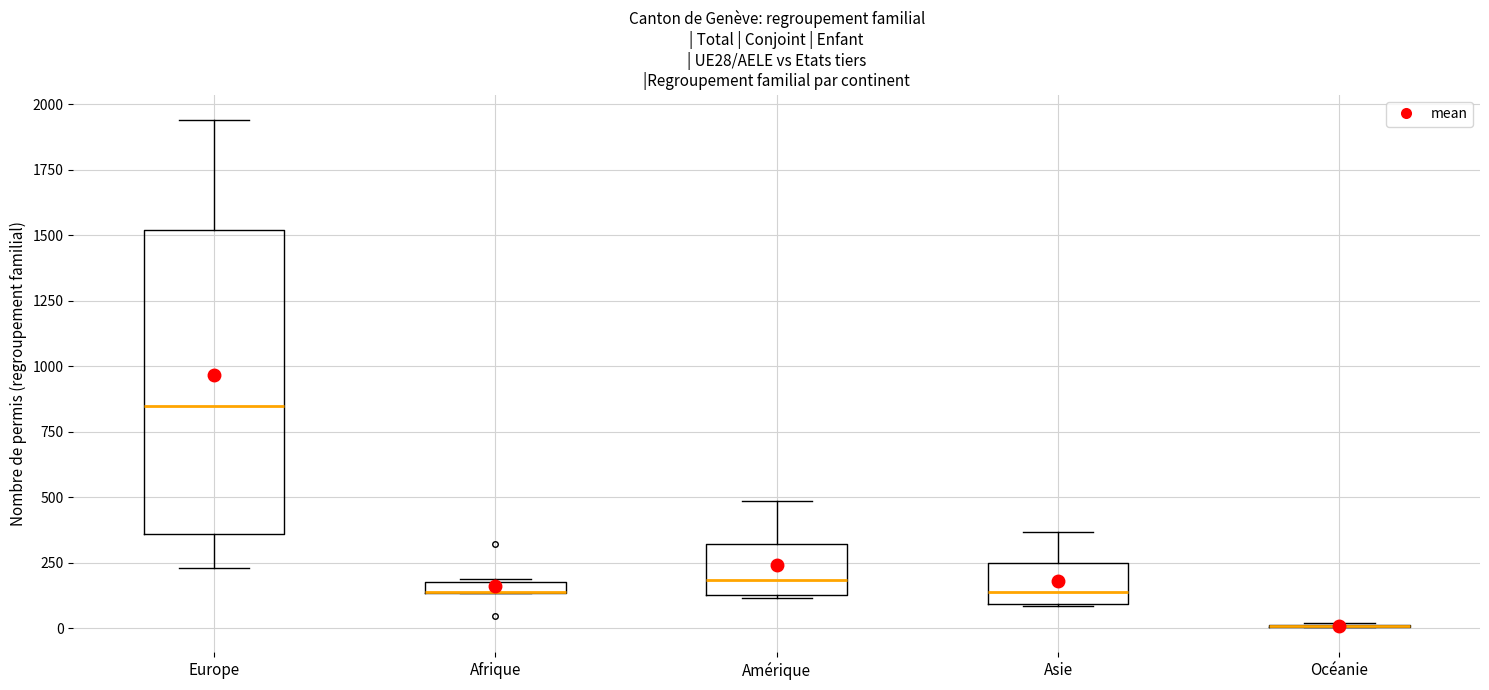

Comparing the boxes themselves (not the whiskers), which one is the tallest?

Europe